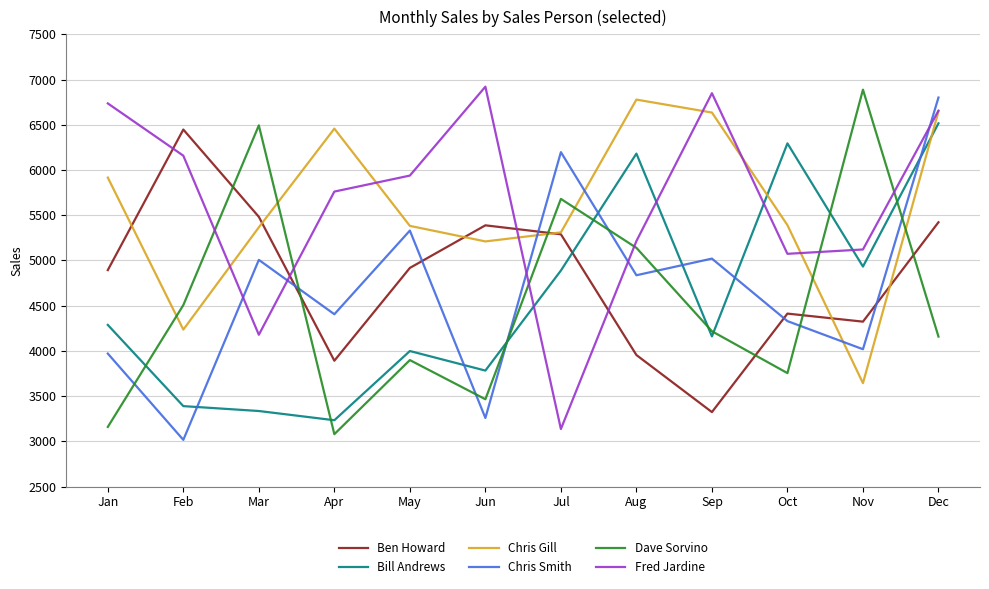

Is it true that Ben Howard equals 5422 at Dec?

True